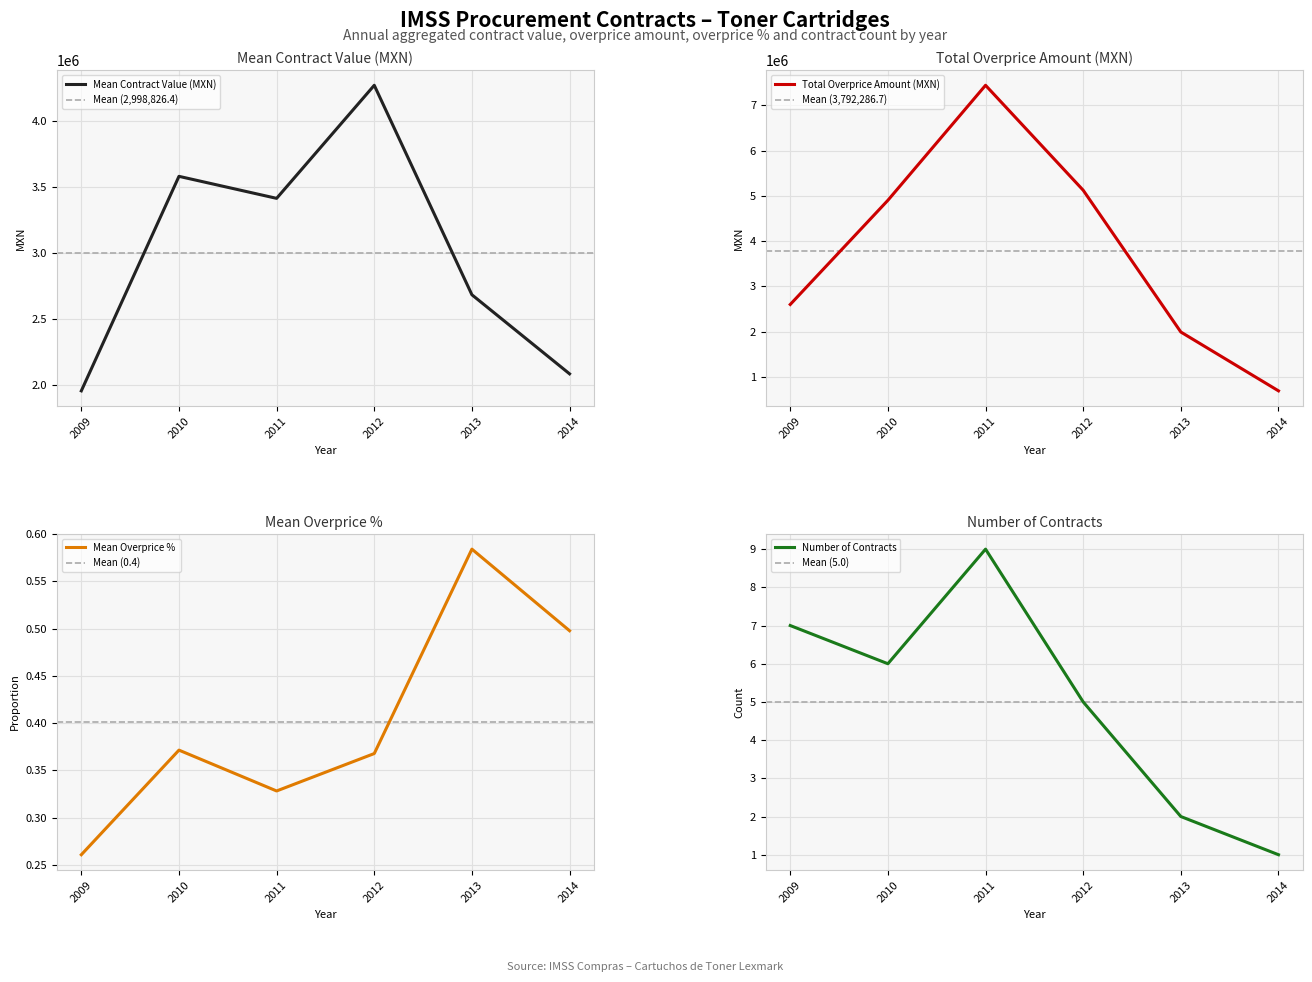

Rank the categories by Mean Contract Value (MXN) value from highest to lowest.

2012, 2010, 2011, 2013, 2014, 2009